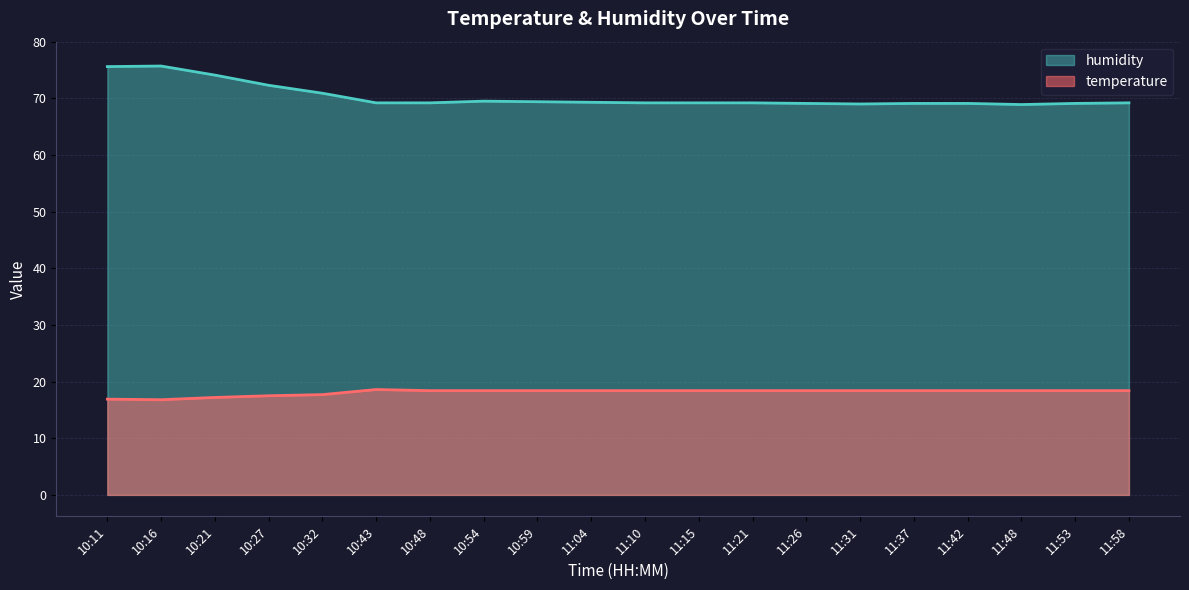

What is the total value across all series at 10:16?

92.5